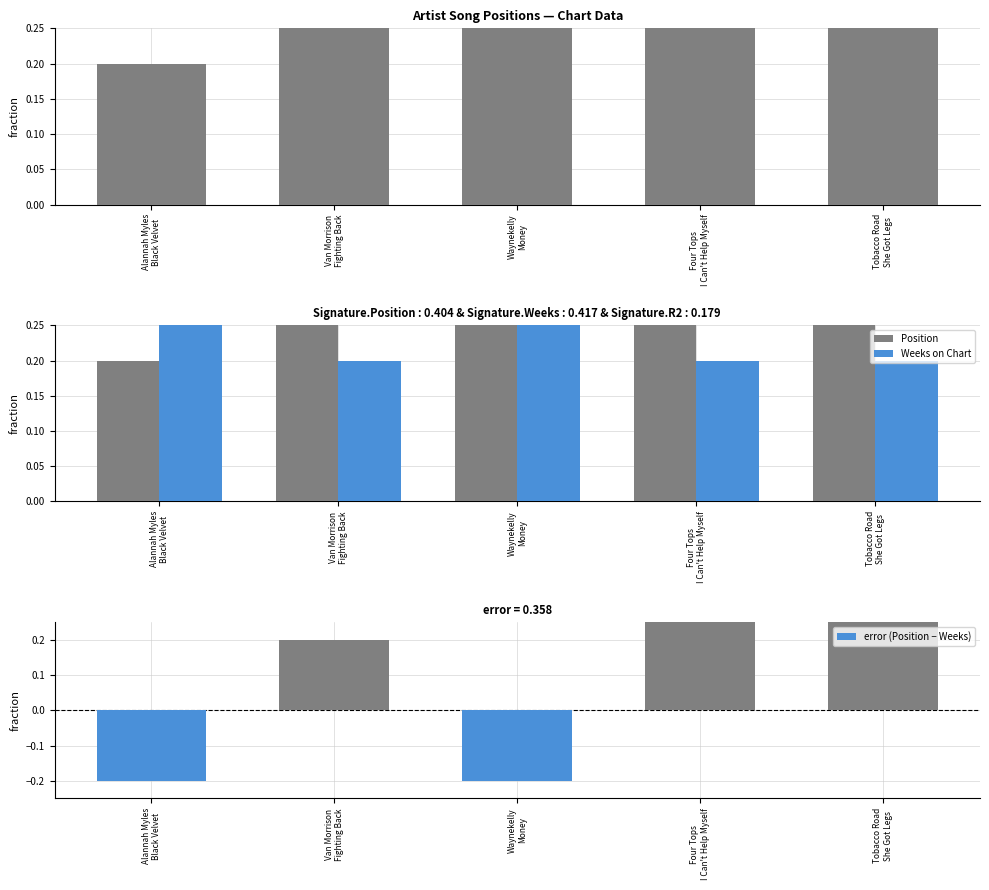

At which label is Weeks on Chart closest to 0?

Van Morrison
Fighting Back